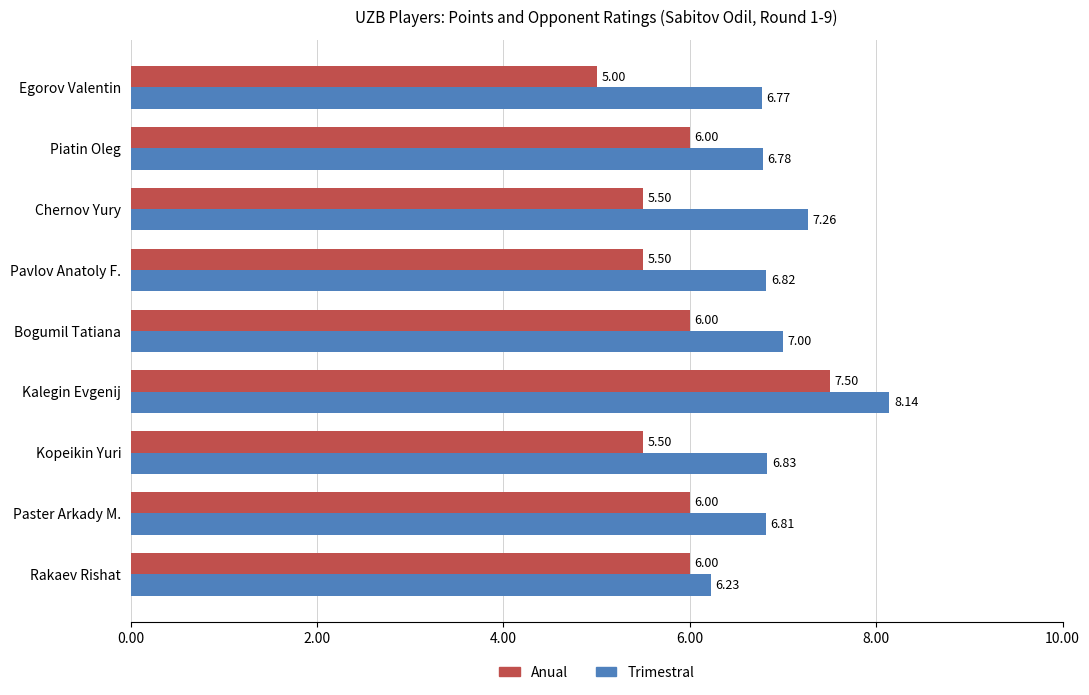

Rank the series by their average value, from highest to lowest.

Trimestral, Anual